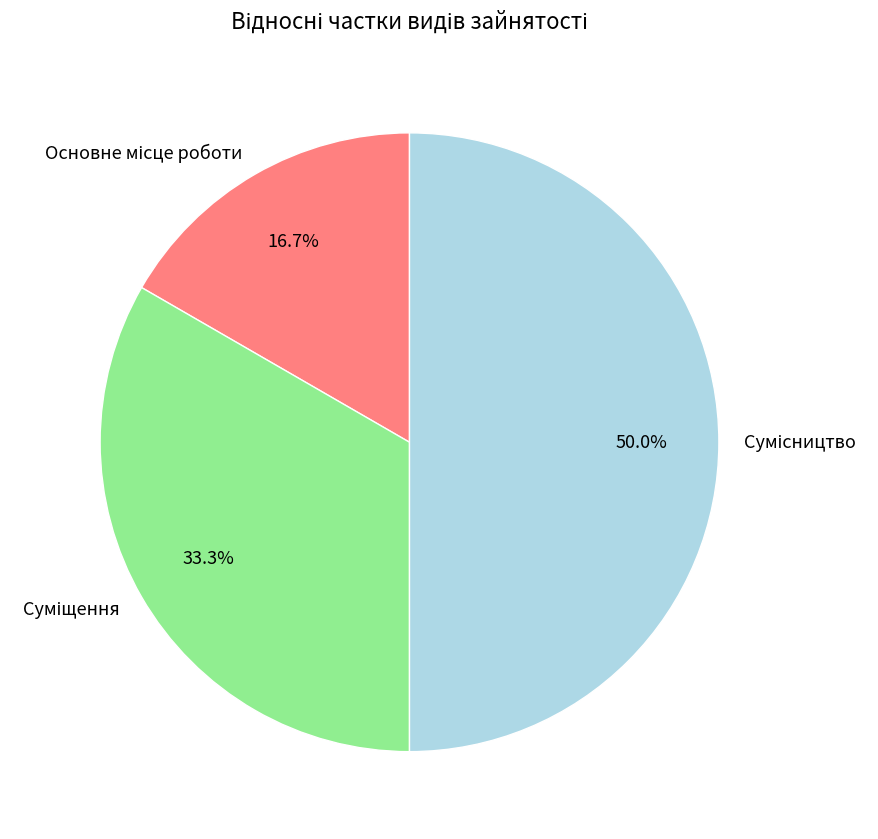

How many slices are in this pie chart?

3